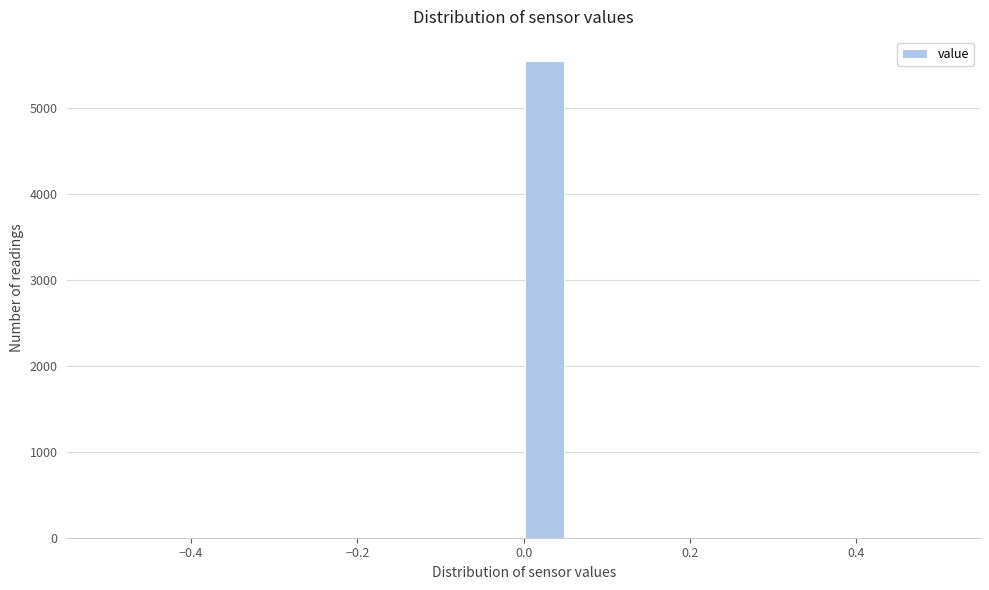

Around what value on the x-axis is the tallest bar? Give the approximate position of its centre, as read against the axis.

0.02